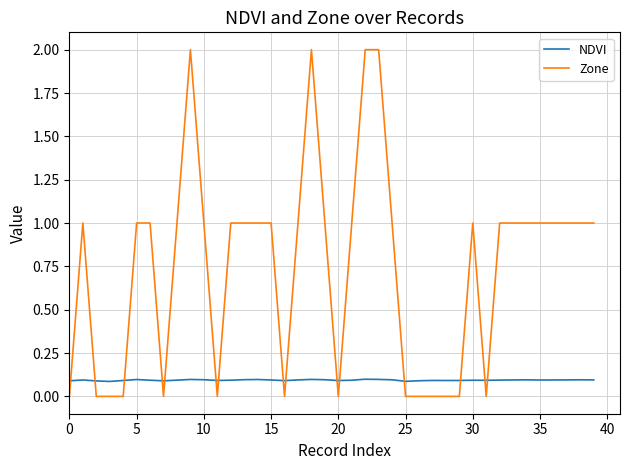

After their last crossing, which series has the higher values: NDVI or Zone?

Zone